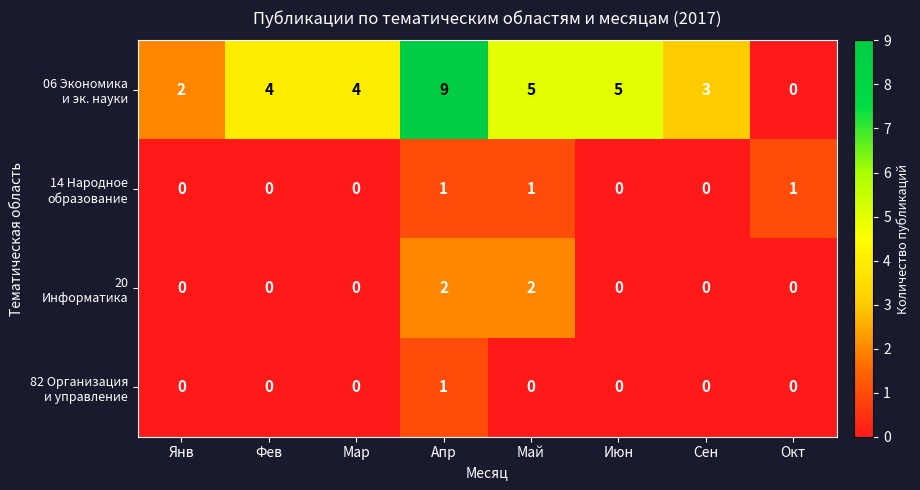

What is the greatest value displayed?

9